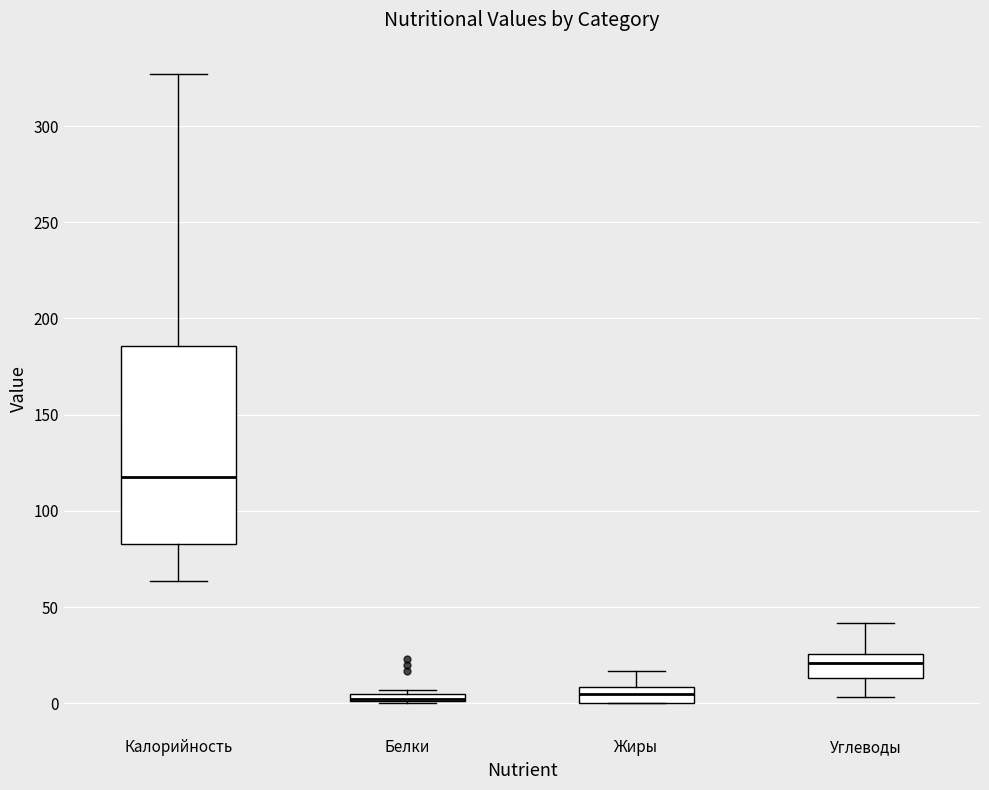

Which box is the tallest, from its lower edge to its upper edge?

Калорийность